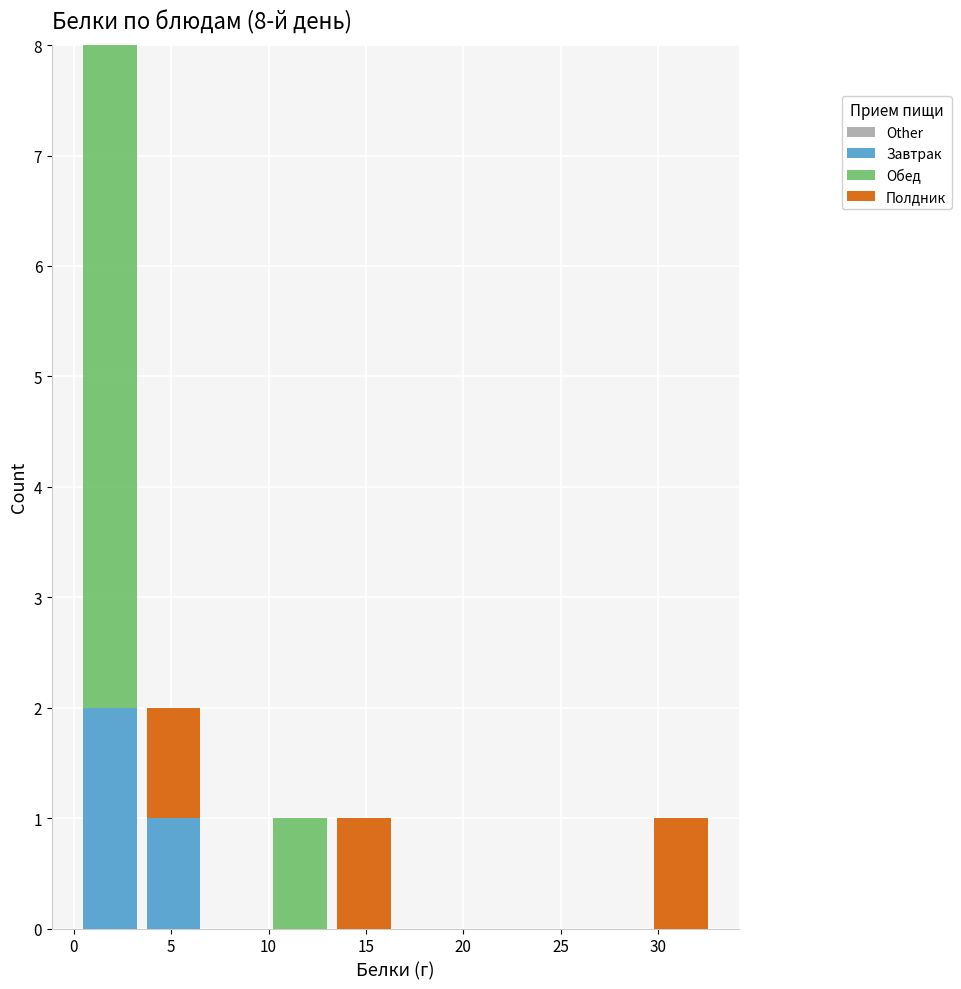

Reading left to right, list every stacked bar in this chart as the range it spans on the x-axis followed by its total height. Neither the bar edges nor the heights are printed on the chart, so give them approximately, as read against the axes.

0.0 to 3.5: 8
3.5 to 6.5: 2
6.5 to 10.0: 0
10.0 to 13.5: 1
13.5 to 16.5: 1
16.5 to 20.0: 0
20.0 to 23.0: 0
23.0 to 26.5: 0
26.5 to 29.5: 0
29.5 to 33.0: 1